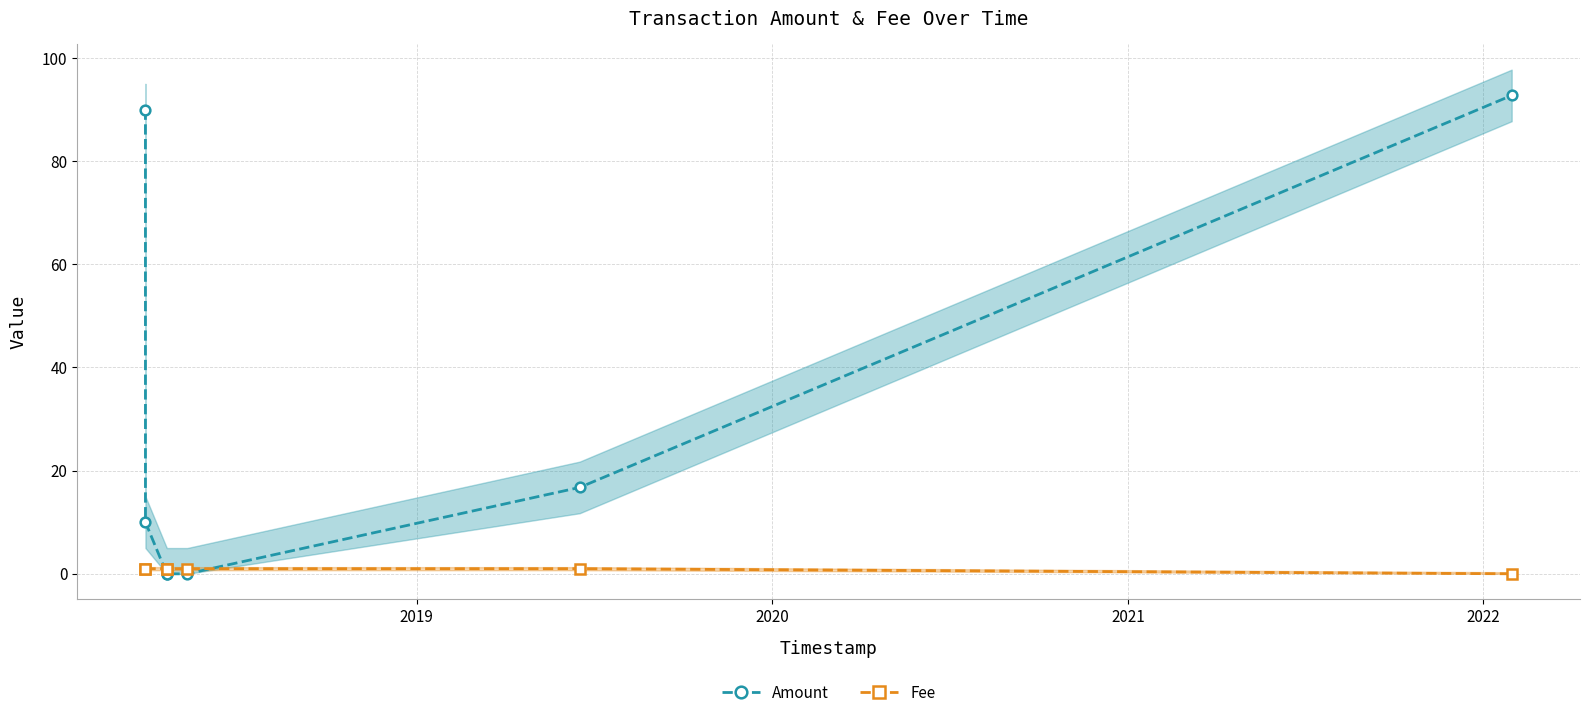

How many lines are shown in the chart?

2